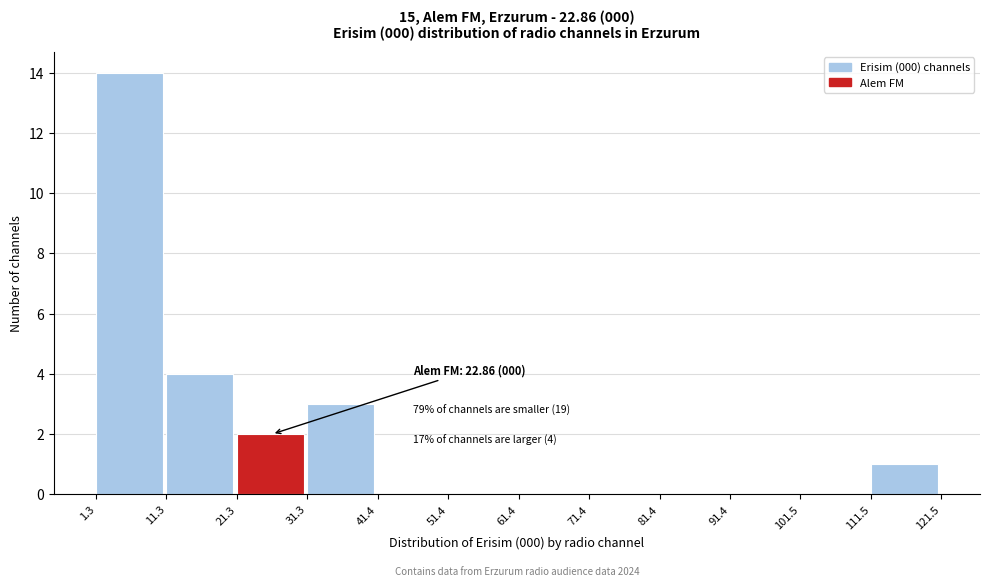

Over which range of the x-axis is the bar tallest?

1.3 to 11.3